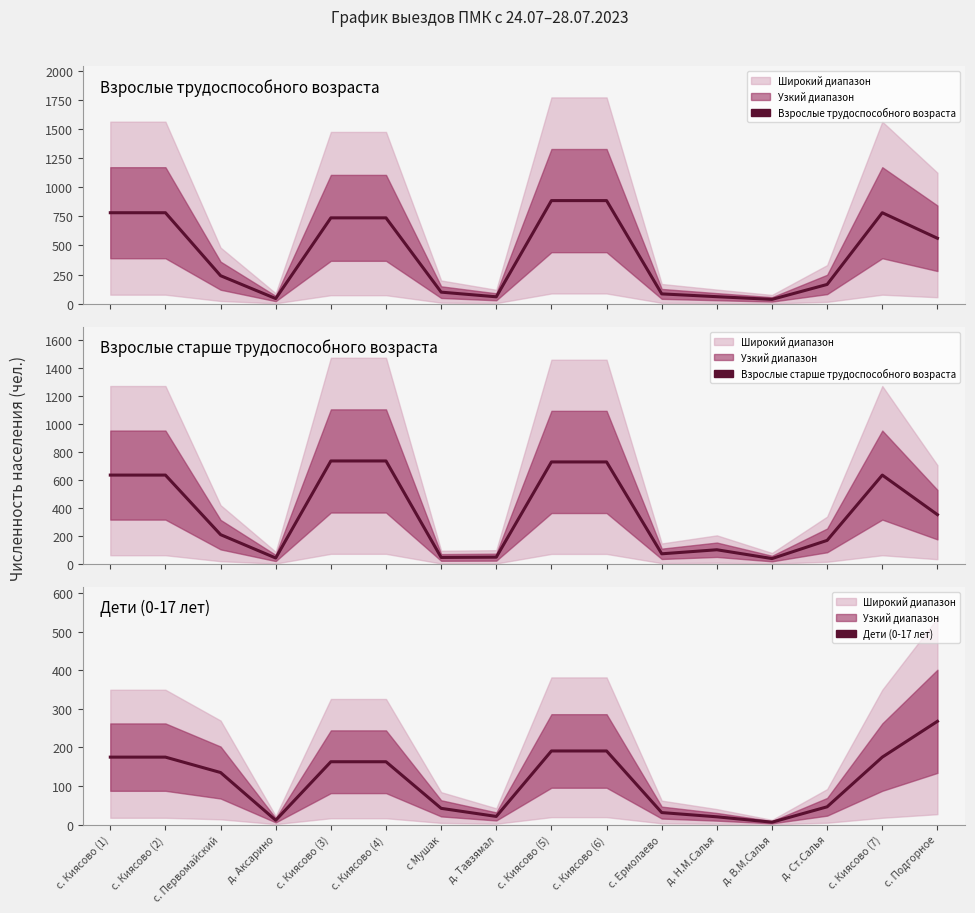

How many distinct data groups are displayed?

3